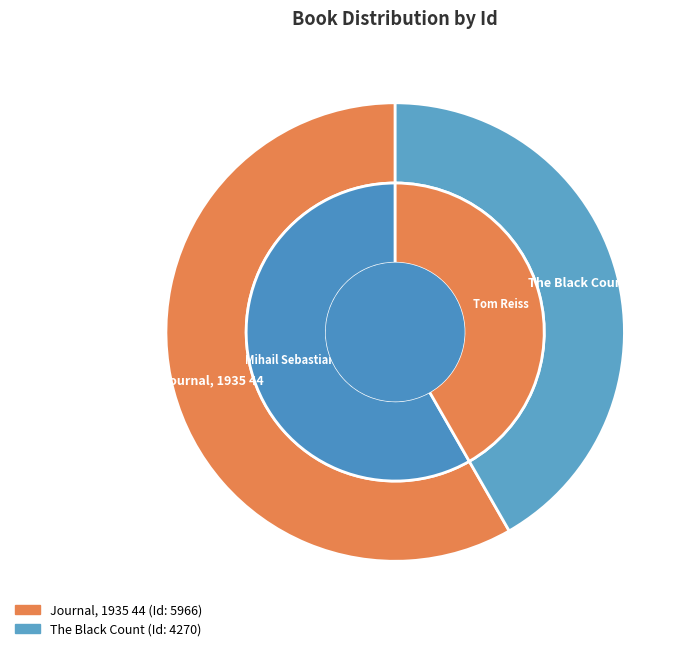

Is Journal, 1935 44 the majority of the pie?

Yes